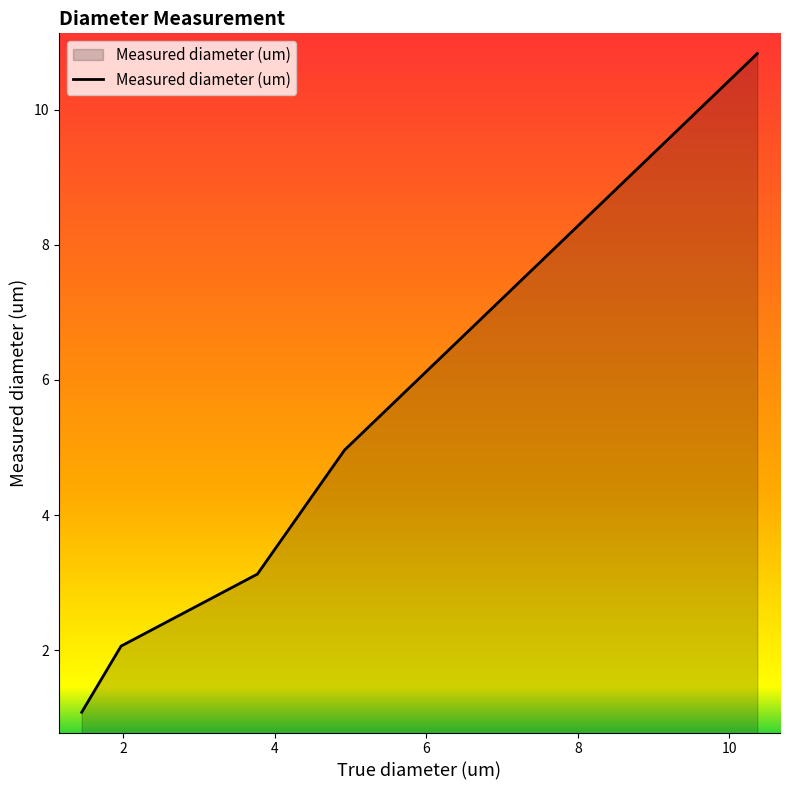

What is the maximum value shown in the chart?

10.8